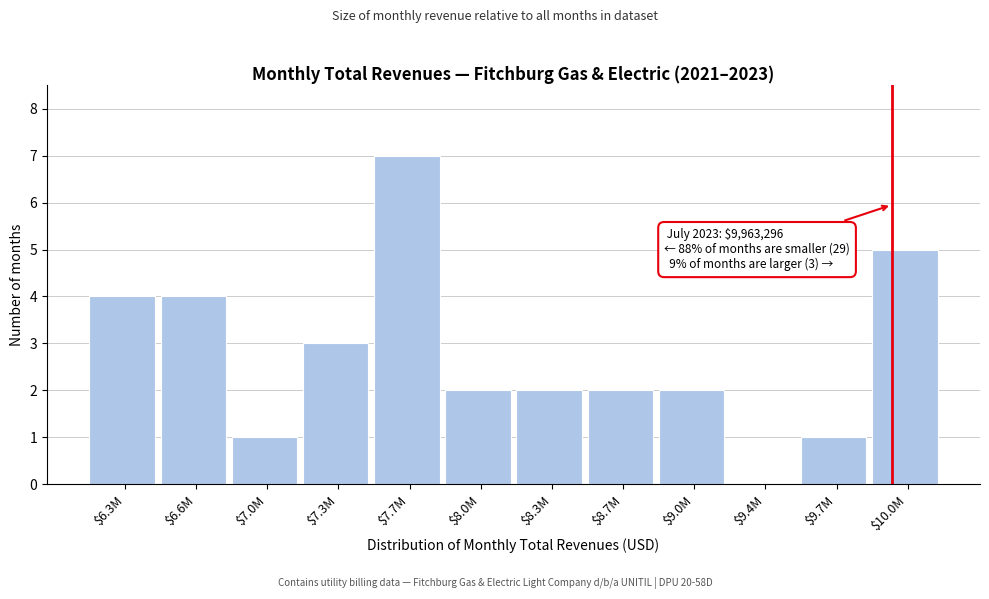

At which category does the chart reach its peak across all series?

$7.7M